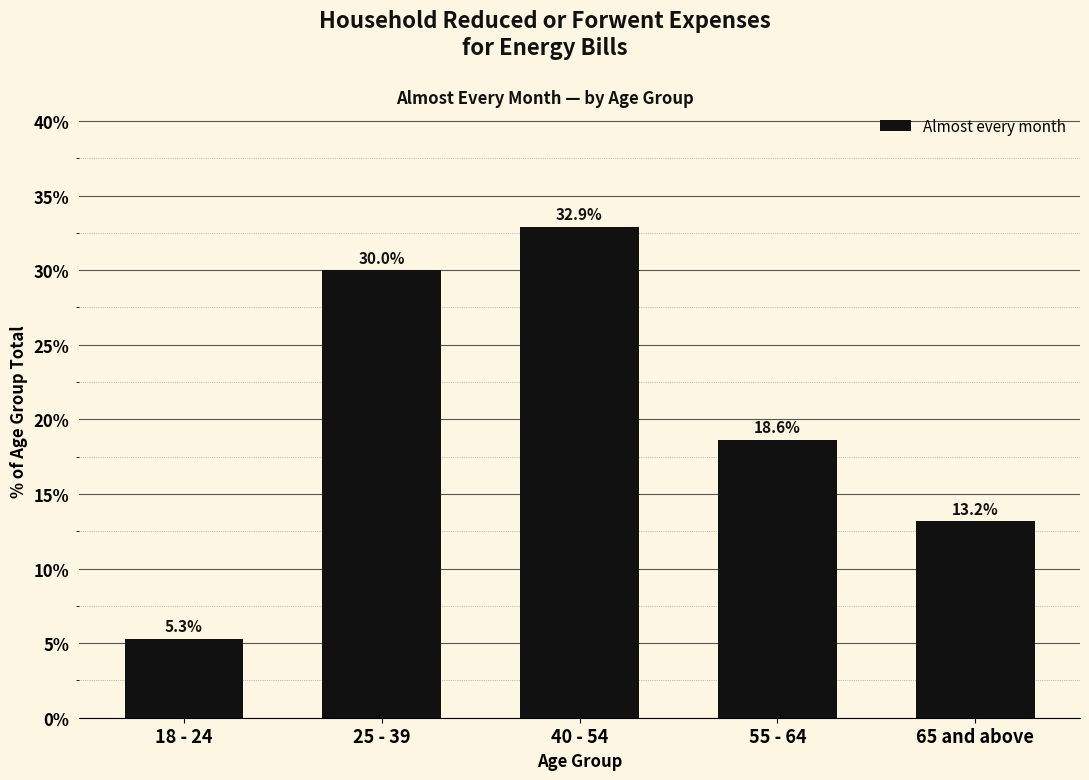

Reading left to right, extract all data points from this chart.

18 - 24=5.3	25 - 39=30.0	40 - 54=32.9	55 - 64=18.6	65 and above=13.2